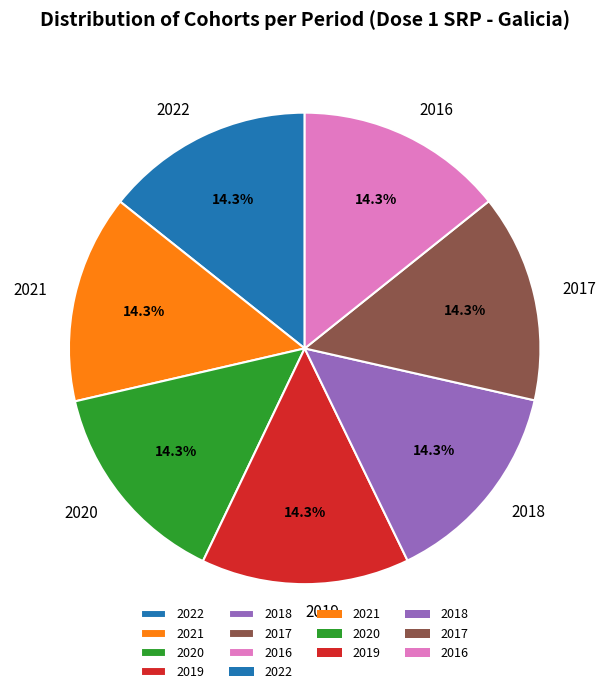

Does 2020 account for over 50% of the chart?

No